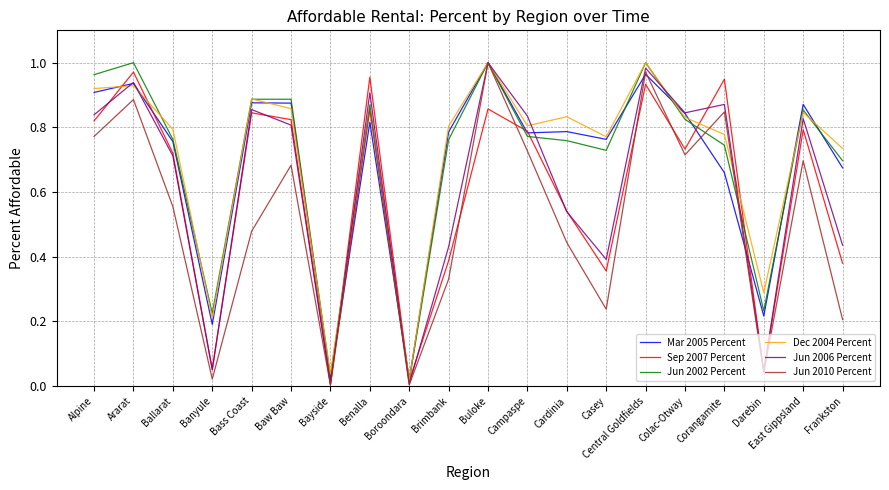

What position from the left is Bass Coast?

5